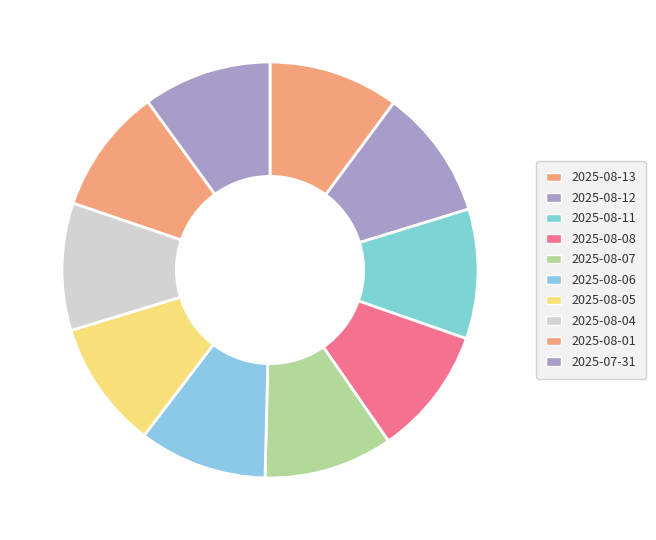

How many segments does this pie chart have?

10